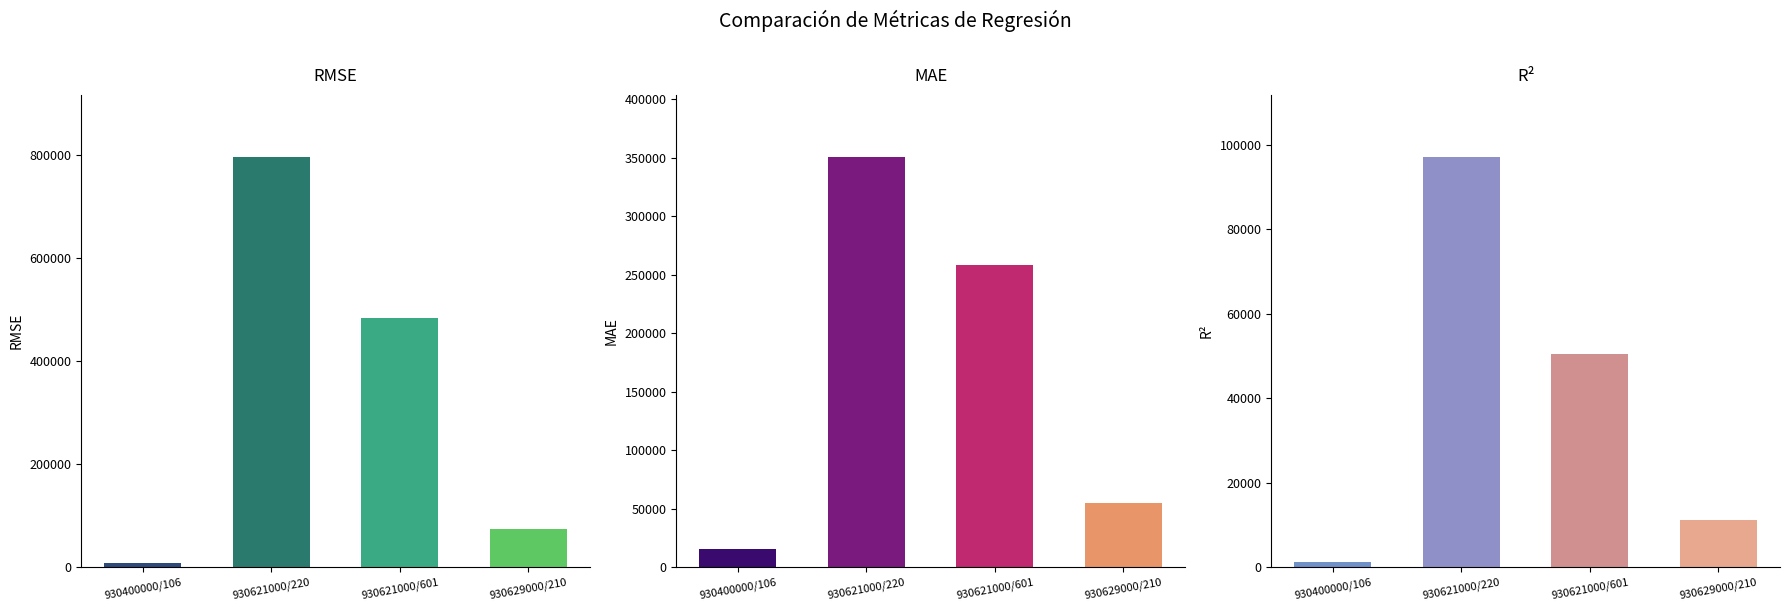

Does the chart contain any negative values?

No